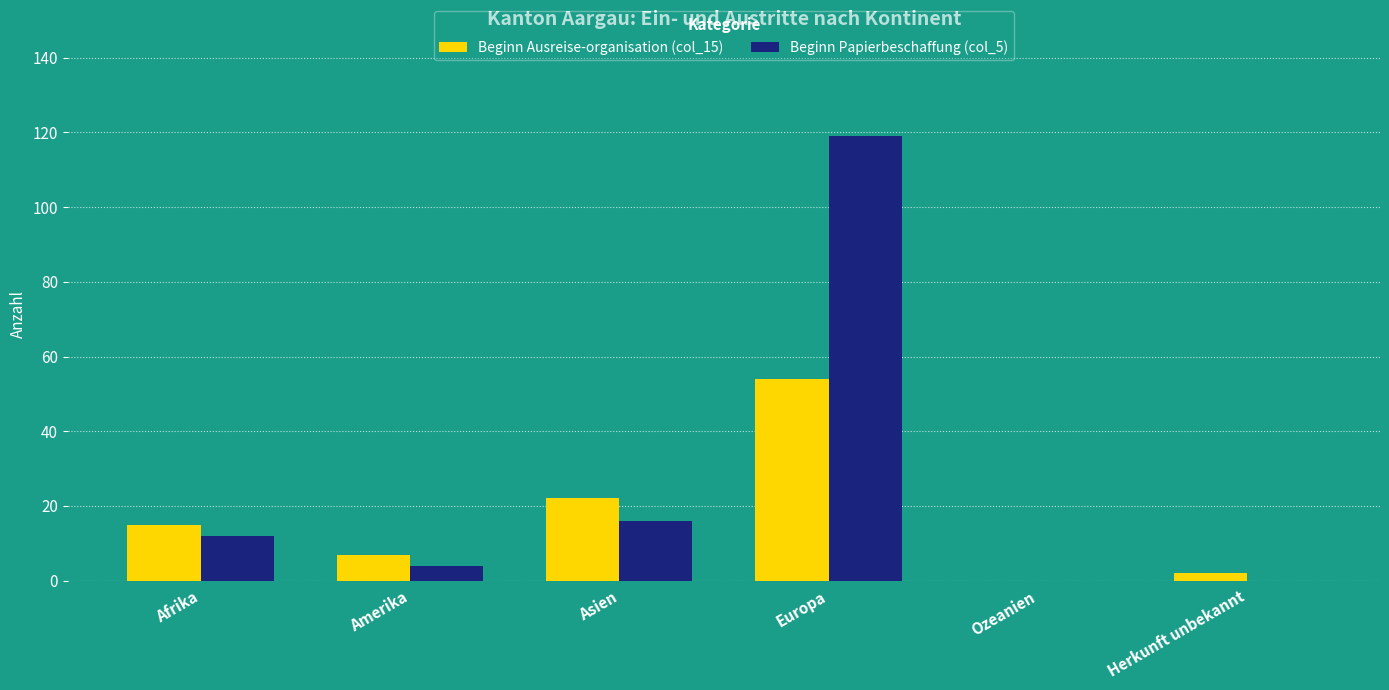

What are all the series names shown in the legend?

Beginn Ausreise-organisation (col_15), Beginn Papierbeschaffung (col_5)